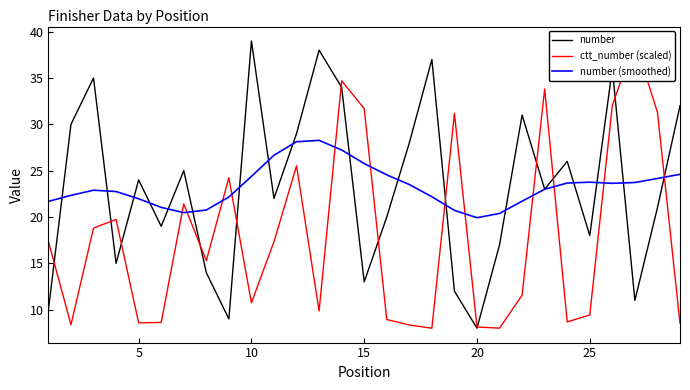

At which label does number reach its peak?

10